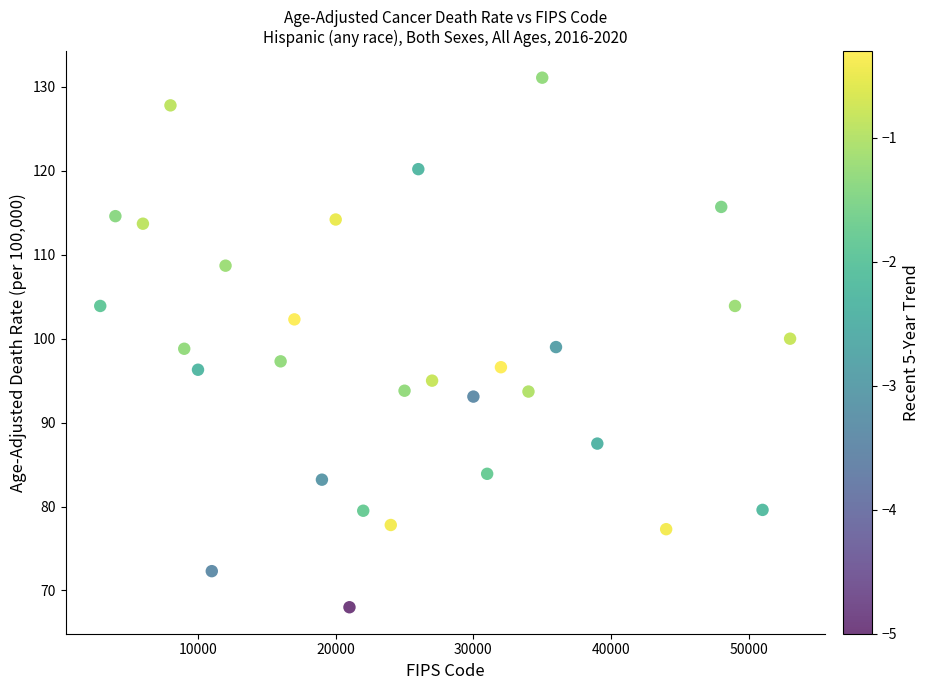

What is the range of Y values (max minus min)?

63.1